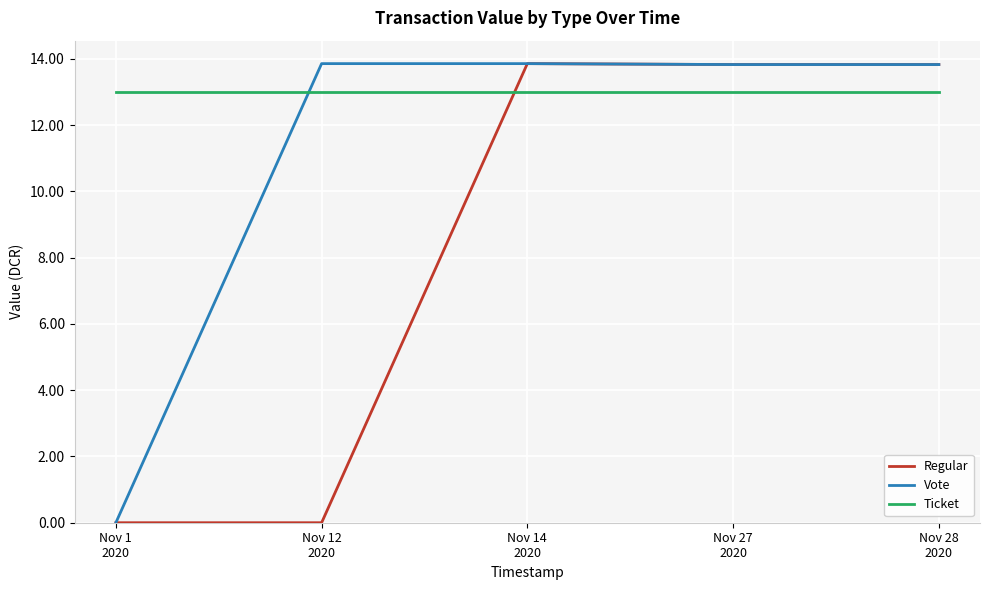

Rank the series by their average value, from highest to lowest.

Ticket, Vote, Regular